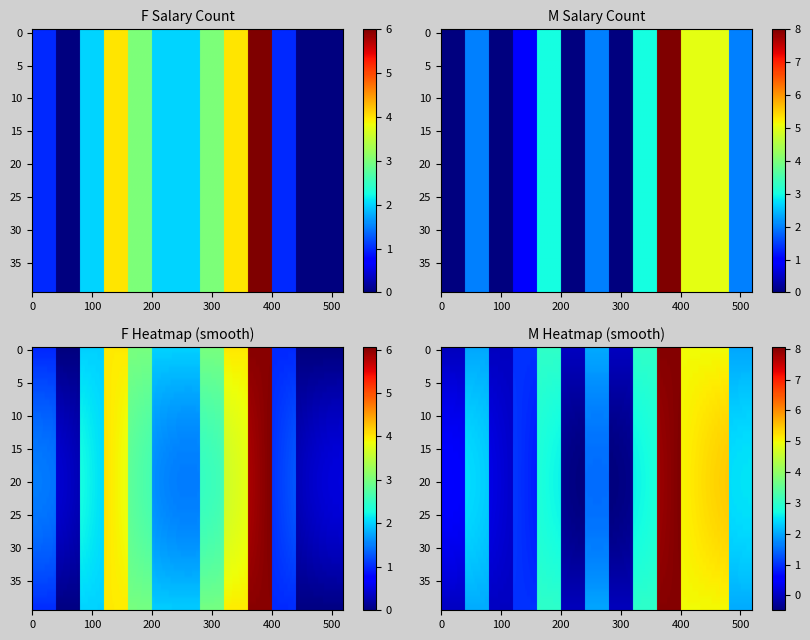

How many M values are between 0 and 2?

8